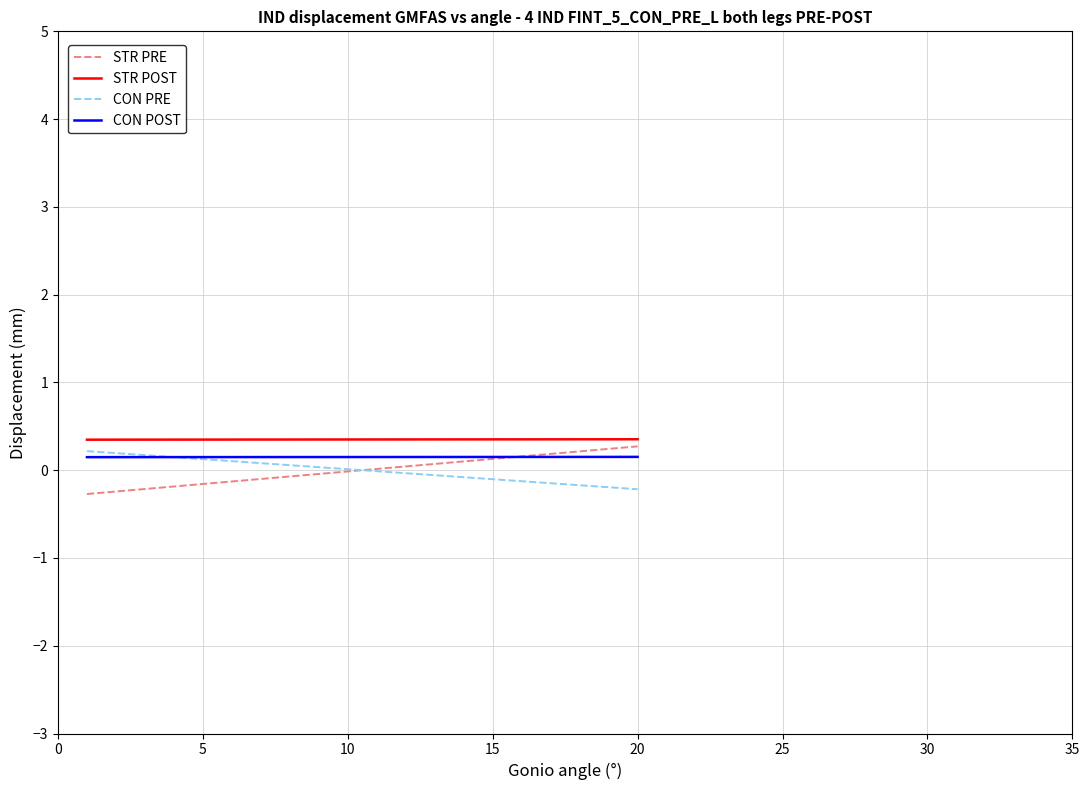

Which series has the largest total across all categories?

STR POST